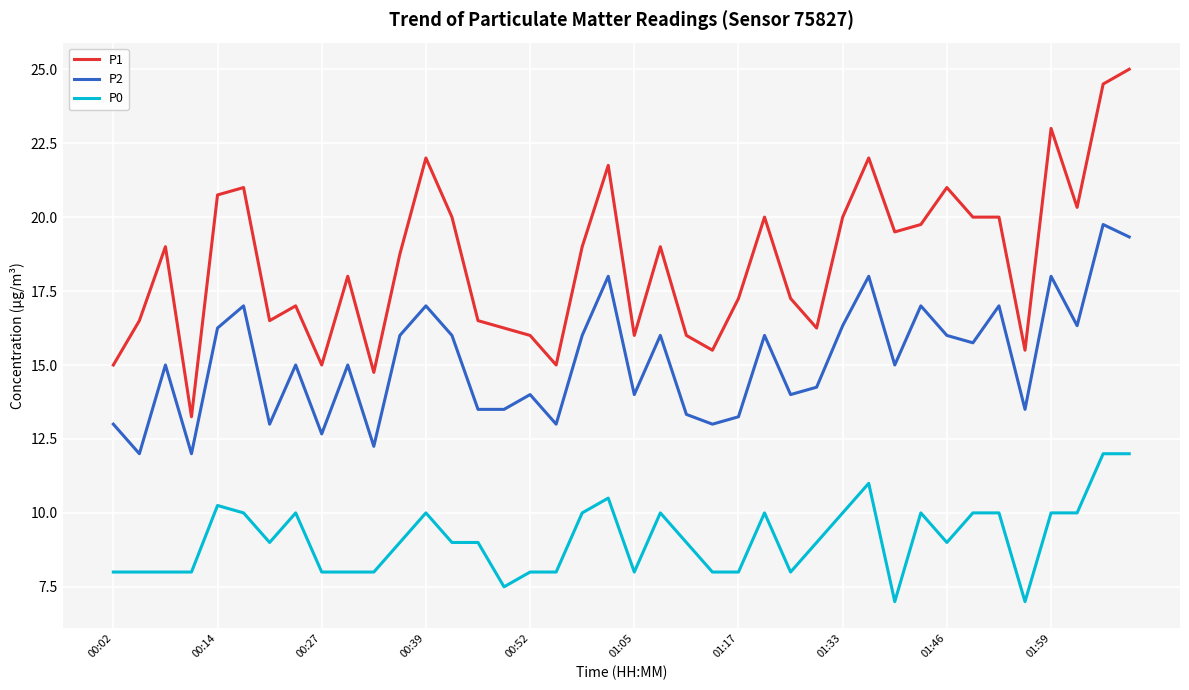

True or false: P2 and P1 intersect in this chart.

False